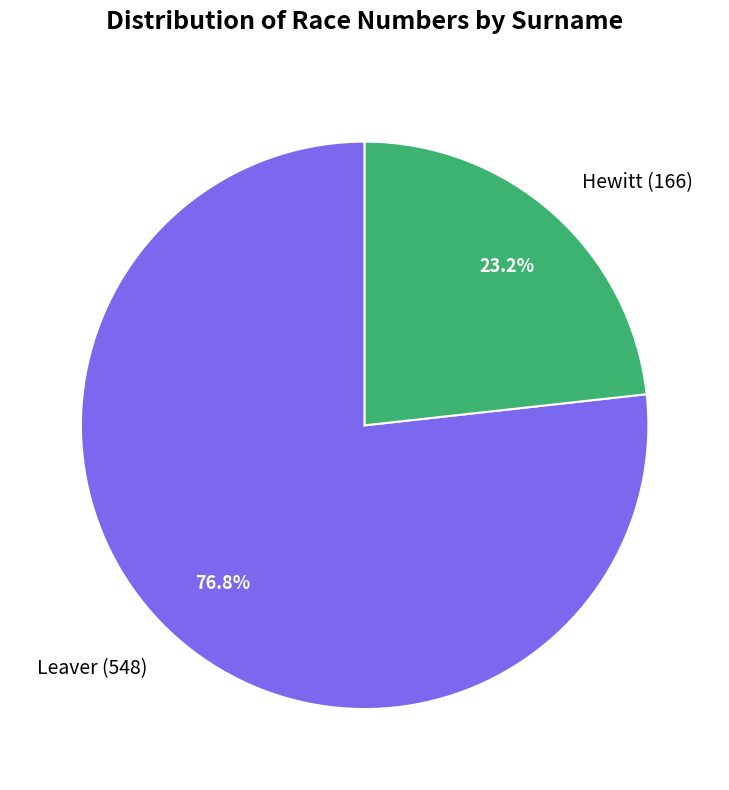

True or false: Leaver accounts for 68% of the total.

False